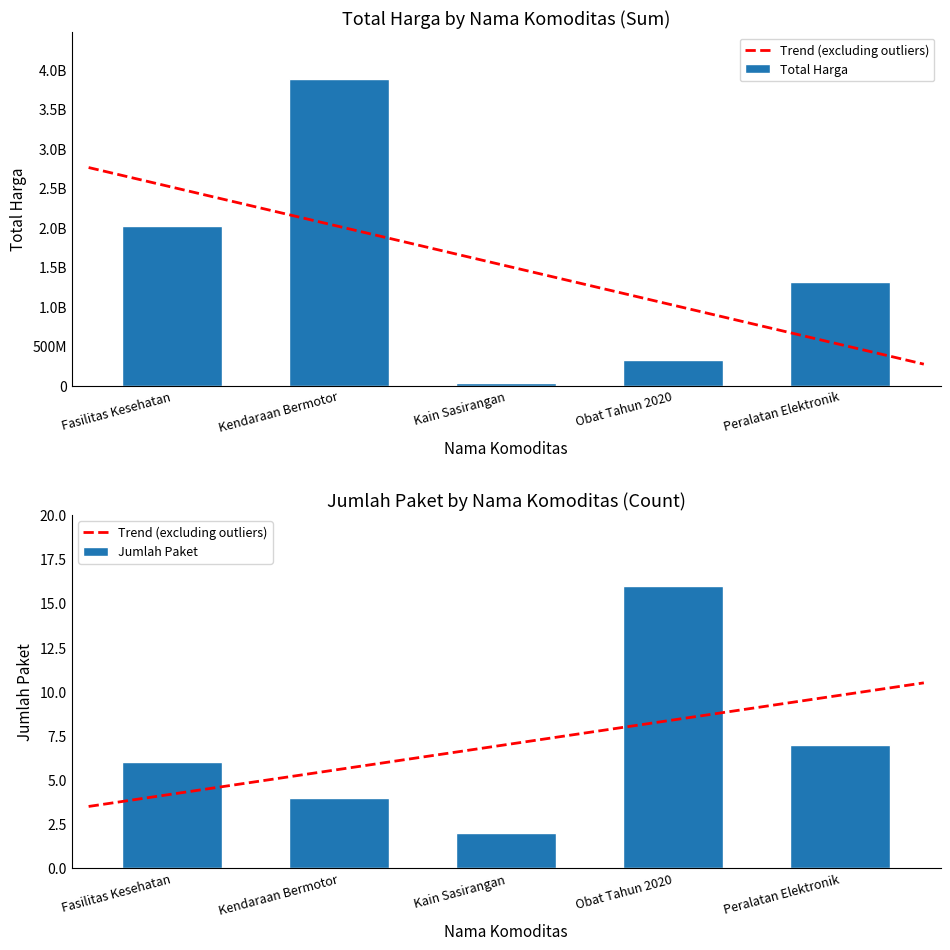

Is it true that Jumlah Paket equals 7 at Kendaraan Bermotor?

False